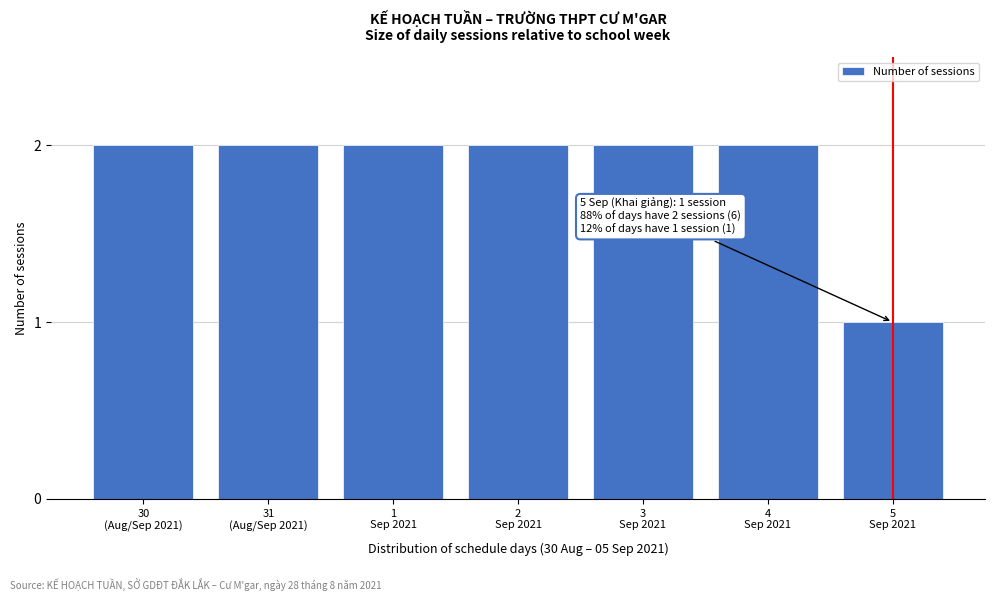

Reading right to left, list all the values displayed in this chart.

1	2	2	2	2	2	2